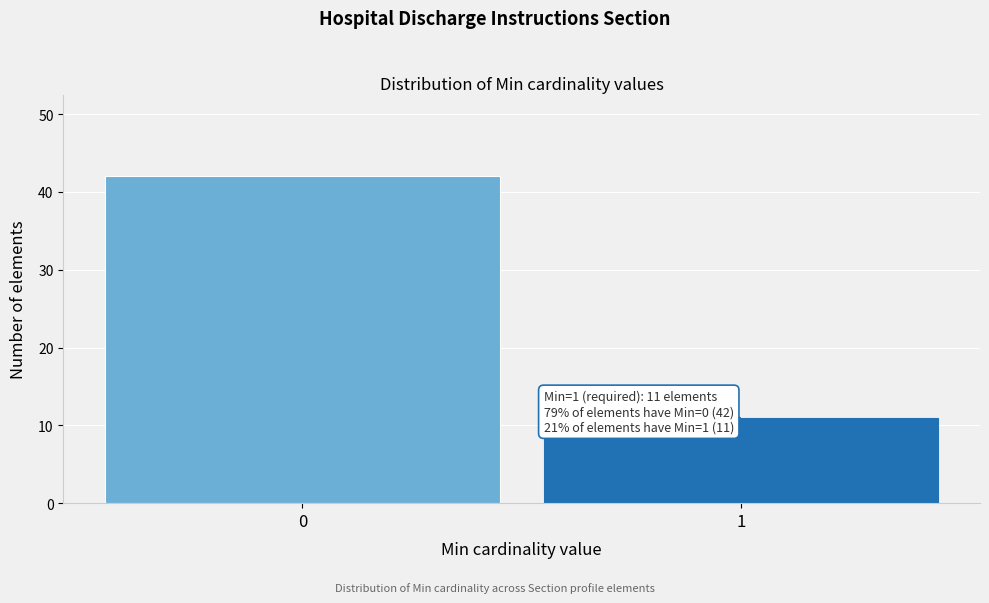

Reading left to right, transcribe all the data shown in this chart.

0=42	1=11